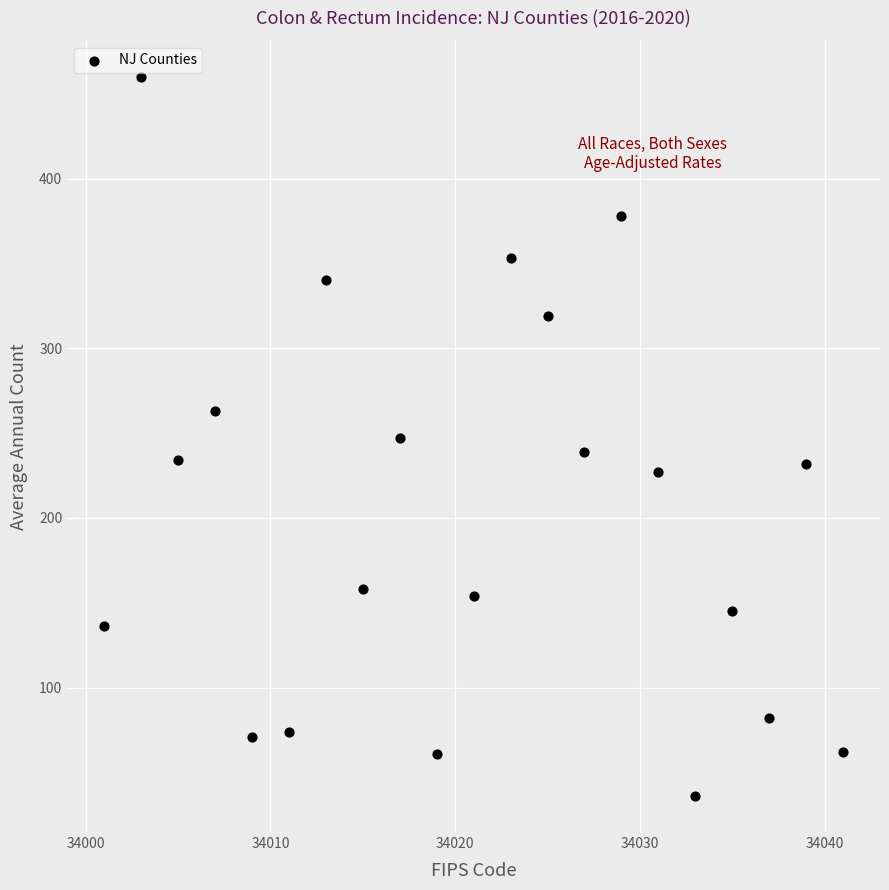

What is the range of Y values (max minus min)?

424